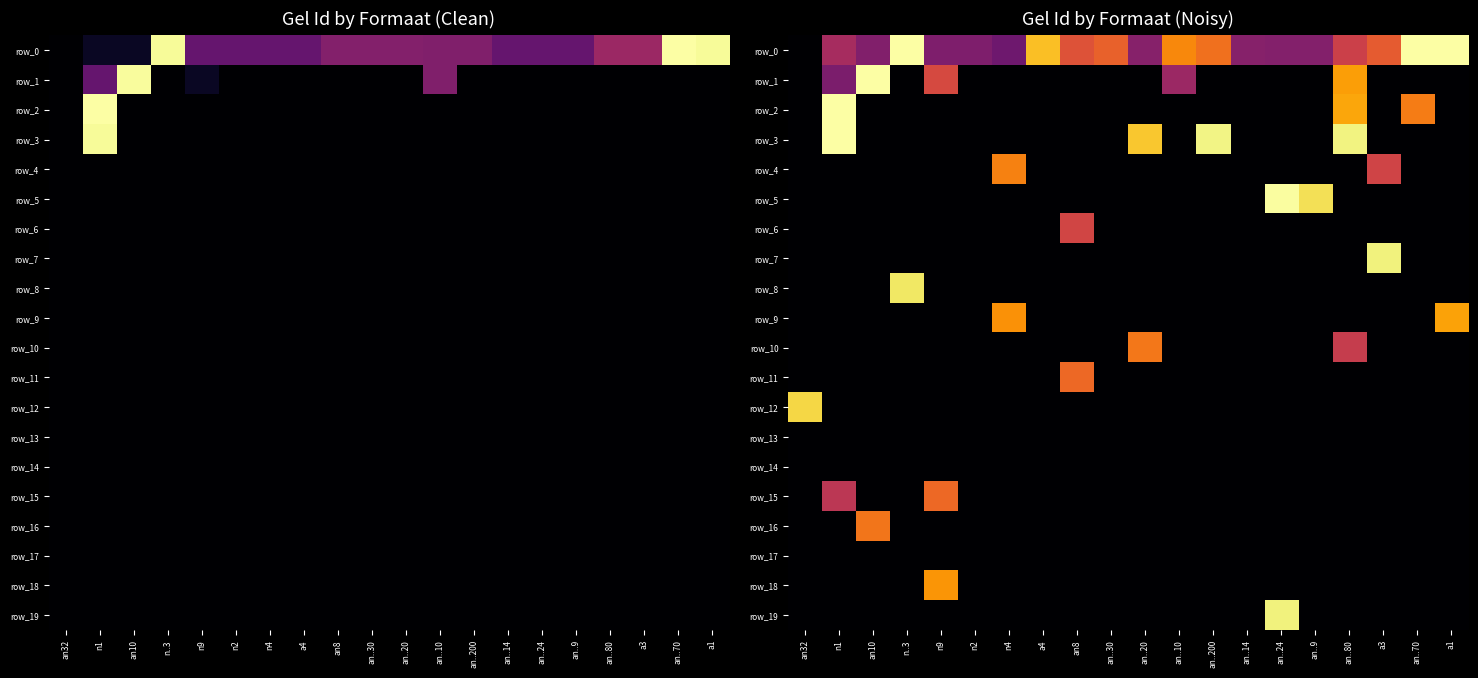

Reading right to left, what are all the values shown in this chart?

row_0: a1=1.0	an..70=1.0	a3=0.6	an..80=0.5	an..9=0.4	an..24=0.4	an..14=0.4	an..200=0.7	an..10=0.7	an..20=0.4	an..30=0.6	an8=0.6	a4=0.9	n4=0.3	n2=0.3	n9=0.3	n..3=1.0	an10=0.4	n1=0.4	an32=0.0
row_1: a1=0.0	an..70=0.0	a3=0.0	an..80=0.8	an..9=0.0	an..24=0.0	an..14=0.0	an..200=0.0	an..10=0.4	an..20=0.0	an..30=0.0	an8=0.0	a4=0.0	n4=0.0	n2=0.0	n9=0.6	n..3=0.0	an10=1.0	n1=0.3	an32=0.0
row_2: a1=0.0	an..70=0.7	a3=0.0	an..80=0.8	an..9=0.0	an..24=0.0	an..14=0.0	an..200=0.0	an..10=0.0	an..20=0.0	an..30=0.0	an8=0.0	a4=0.0	n4=0.0	n2=0.0	n9=0.0	n..3=0.0	an10=0.0	n1=1.0	an32=0.0
row_3: a1=0.0	an..70=0.0	a3=0.0	an..80=1.0	an..9=0.0	an..24=0.0	an..14=0.0	an..200=1.0	an..10=0.0	an..20=0.9	an..30=0.0	an8=0.0	a4=0.0	n4=0.0	n2=0.0	n9=0.0	n..3=0.0	an10=0.0	n1=1.0	an32=0.0
row_4: a1=0.0	an..70=0.0	a3=0.6	an..80=0.0	an..9=0.0	an..24=0.0	an..14=0.0	an..200=0.0	an..10=0.0	an..20=0.0	an..30=0.0	an8=0.0	a4=0.0	n4=0.7	n2=0.0	n9=0.0	n..3=0.0	an10=0.0	n1=0.0	an32=0.0
row_5: a1=0.0	an..70=0.0	a3=0.0	an..80=0.0	an..9=0.9	an..24=1.0	an..14=0.0	an..200=0.0	an..10=0.0	an..20=0.0	an..30=0.0	an8=0.0	a4=0.0	n4=0.0	n2=0.0	n9=0.0	n..3=0.0	an10=0.0	n1=0.0	an32=0.0
row_6: a1=0.0	an..70=0.0	a3=0.0	an..80=0.0	an..9=0.0	an..24=0.0	an..14=0.0	an..200=0.0	an..10=0.0	an..20=0.0	an..30=0.0	an8=0.6	a4=0.0	n4=0.0	n2=0.0	n9=0.0	n..3=0.0	an10=0.0	n1=0.0	an32=0.0
row_7: a1=0.0	an..70=0.0	a3=1.0	an..80=0.0	an..9=0.0	an..24=0.0	an..14=0.0	an..200=0.0	an..10=0.0	an..20=0.0	an..30=0.0	an8=0.0	a4=0.0	n4=0.0	n2=0.0	n9=0.0	n..3=0.0	an10=0.0	n1=0.0	an32=0.0
row_8: a1=0.0	an..70=0.0	a3=0.0	an..80=0.0	an..9=0.0	an..24=0.0	an..14=0.0	an..200=0.0	an..10=0.0	an..20=0.0	an..30=0.0	an8=0.0	a4=0.0	n4=0.0	n2=0.0	n9=0.0	n..3=0.9	an10=0.0	n1=0.0	an32=0.0
row_9: a1=0.8	an..70=0.0	a3=0.0	an..80=0.0	an..9=0.0	an..24=0.0	an..14=0.0	an..200=0.0	an..10=0.0	an..20=0.0	an..30=0.0	an8=0.0	a4=0.0	n4=0.8	n2=0.0	n9=0.0	n..3=0.0	an10=0.0	n1=0.0	an32=0.0
row_10: a1=0.0	an..70=0.0	a3=0.0	an..80=0.5	an..9=0.0	an..24=0.0	an..14=0.0	an..200=0.0	an..10=0.0	an..20=0.7	an..30=0.0	an8=0.0	a4=0.0	n4=0.0	n2=0.0	n9=0.0	n..3=0.0	an10=0.0	n1=0.0	an32=0.0
row_11: a1=0.0	an..70=0.0	a3=0.0	an..80=0.0	an..9=0.0	an..24=0.0	an..14=0.0	an..200=0.0	an..10=0.0	an..20=0.0	an..30=0.0	an8=0.7	a4=0.0	n4=0.0	n2=0.0	n9=0.0	n..3=0.0	an10=0.0	n1=0.0	an32=0.0
row_12: a1=0.0	an..70=0.0	a3=0.0	an..80=0.0	an..9=0.0	an..24=0.0	an..14=0.0	an..200=0.0	an..10=0.0	an..20=0.0	an..30=0.0	an8=0.0	a4=0.0	n4=0.0	n2=0.0	n9=0.0	n..3=0.0	an10=0.0	n1=0.0	an32=0.9
row_13: a1=0.0	an..70=0.0	a3=0.0	an..80=0.0	an..9=0.0	an..24=0.0	an..14=0.0	an..200=0.0	an..10=0.0	an..20=0.0	an..30=0.0	an8=0.0	a4=0.0	n4=0.0	n2=0.0	n9=0.0	n..3=0.0	an10=0.0	n1=0.0	an32=0.0
row_14: a1=0.0	an..70=0.0	a3=0.0	an..80=0.0	an..9=0.0	an..24=0.0	an..14=0.0	an..200=0.0	an..10=0.0	an..20=0.0	an..30=0.0	an8=0.0	a4=0.0	n4=0.0	n2=0.0	n9=0.0	n..3=0.0	an10=0.0	n1=0.0	an32=0.0
row_15: a1=0.0	an..70=0.0	a3=0.0	an..80=0.0	an..9=0.0	an..24=0.0	an..14=0.0	an..200=0.0	an..10=0.0	an..20=0.0	an..30=0.0	an8=0.0	a4=0.0	n4=0.0	n2=0.0	n9=0.7	n..3=0.0	an10=0.0	n1=0.5	an32=0.0
row_16: a1=0.0	an..70=0.0	a3=0.0	an..80=0.0	an..9=0.0	an..24=0.0	an..14=0.0	an..200=0.0	an..10=0.0	an..20=0.0	an..30=0.0	an8=0.0	a4=0.0	n4=0.0	n2=0.0	n9=0.0	n..3=0.0	an10=0.7	n1=0.0	an32=0.0
row_17: a1=0.0	an..70=0.0	a3=0.0	an..80=0.0	an..9=0.0	an..24=0.0	an..14=0.0	an..200=0.0	an..10=0.0	an..20=0.0	an..30=0.0	an8=0.0	a4=0.0	n4=0.0	n2=0.0	n9=0.0	n..3=0.0	an10=0.0	n1=0.0	an32=0.0
row_18: a1=0.0	an..70=0.0	a3=0.0	an..80=0.0	an..9=0.0	an..24=0.0	an..14=0.0	an..200=0.0	an..10=0.0	an..20=0.0	an..30=0.0	an8=0.0	a4=0.0	n4=0.0	n2=0.0	n9=0.8	n..3=0.0	an10=0.0	n1=0.0	an32=0.0
row_19: a1=0.0	an..70=0.0	a3=0.0	an..80=0.0	an..9=0.0	an..24=1.0	an..14=0.0	an..200=0.0	an..10=0.0	an..20=0.0	an..30=0.0	an8=0.0	a4=0.0	n4=0.0	n2=0.0	n9=0.0	n..3=0.0	an10=0.0	n1=0.0	an32=0.0